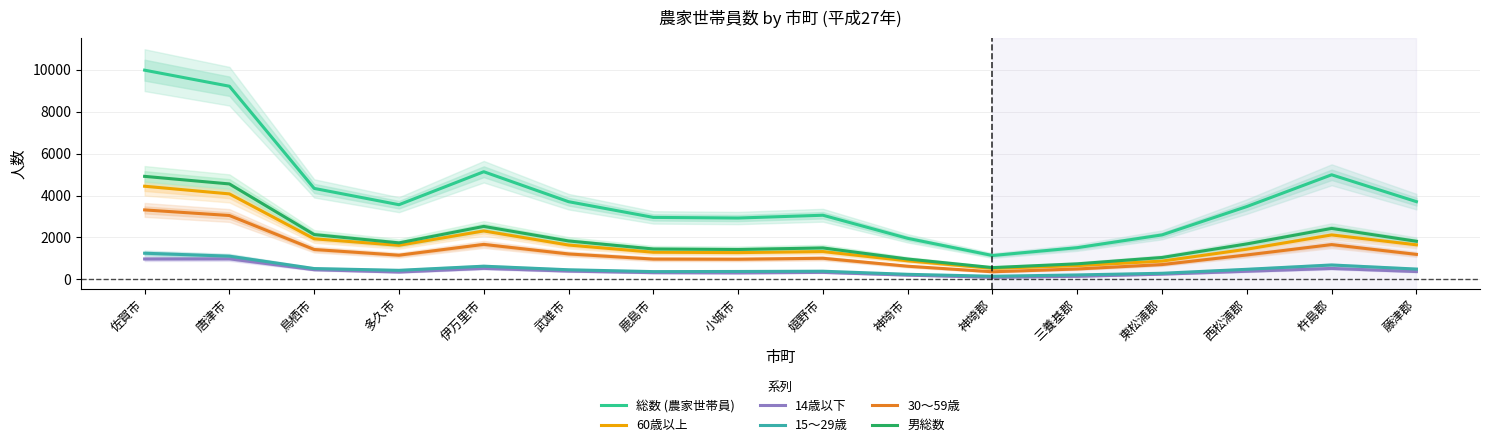

Rank the series at 唐津市 from lowest to highest value.

14歳以下, 15～29歳, 30～59歳, 60歳以上, 男総数, 総数 (農家世帯員)